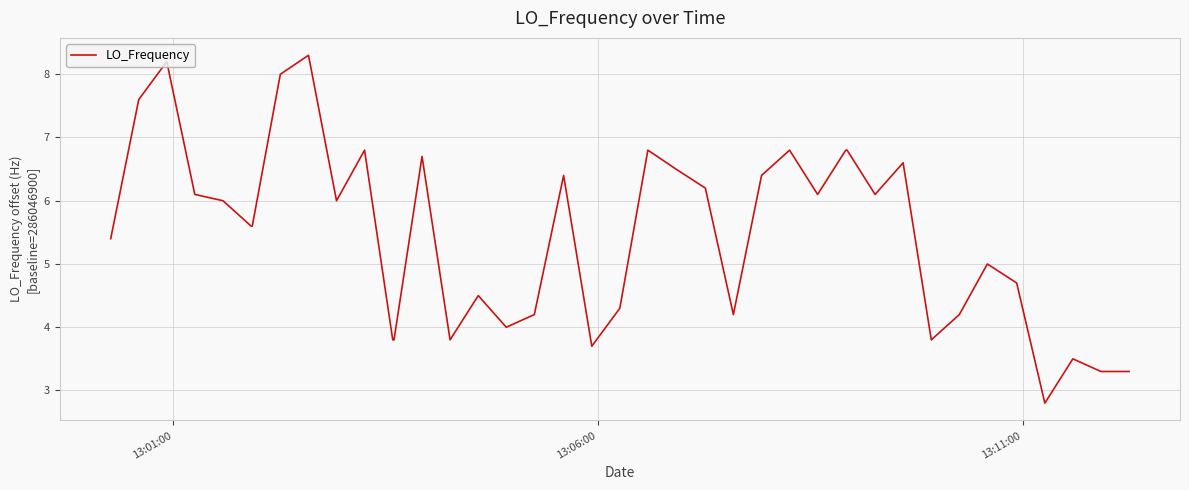

What is the difference between the maximum and minimum values?

5.5